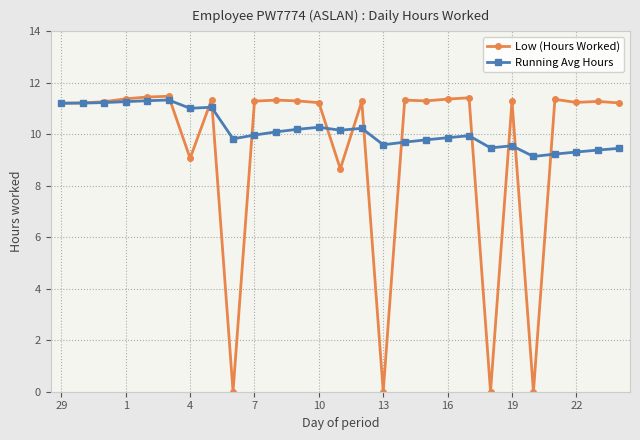

What is the value of the Low (Hours Worked) point at the 10th from the left?

11.3